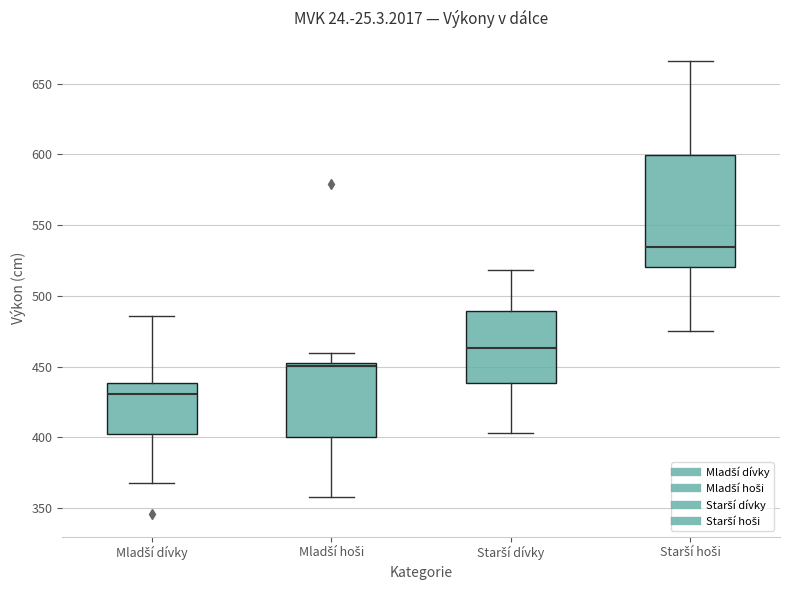

Reading left to right, transcribe this box plot: for each box, give where its median line is, the range the box spans, and where its two whiskers end, as read against the y-axis. The values are not printed on the chart, so give them approximately, as read against the axis.

Mladší dívky: median 430, box 400 to 440, whiskers 370 to 485
Mladší hoši: median 450, box 400 to 455, whiskers 360 to 460
Starší dívky: median 465, box 440 to 490, whiskers 405 to 520
Starší hoši: median 535, box 520 to 600, whiskers 475 to 665